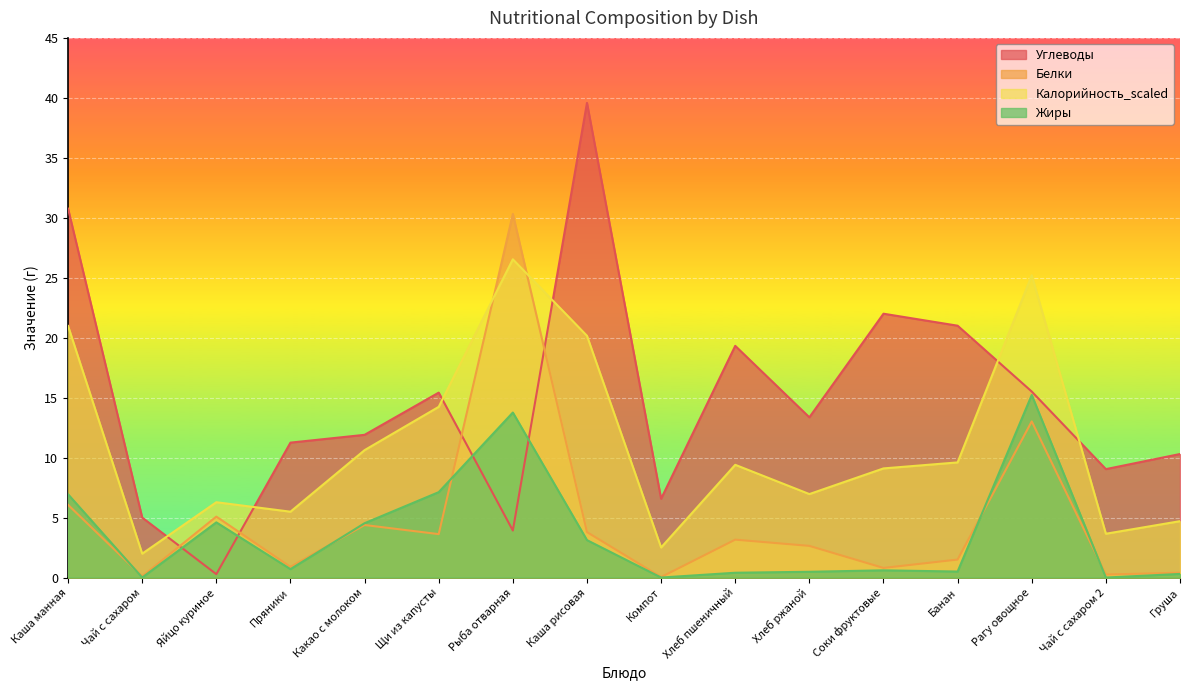

What is the value of the Калорийность_scaled point at the 7th from the left?

26.5